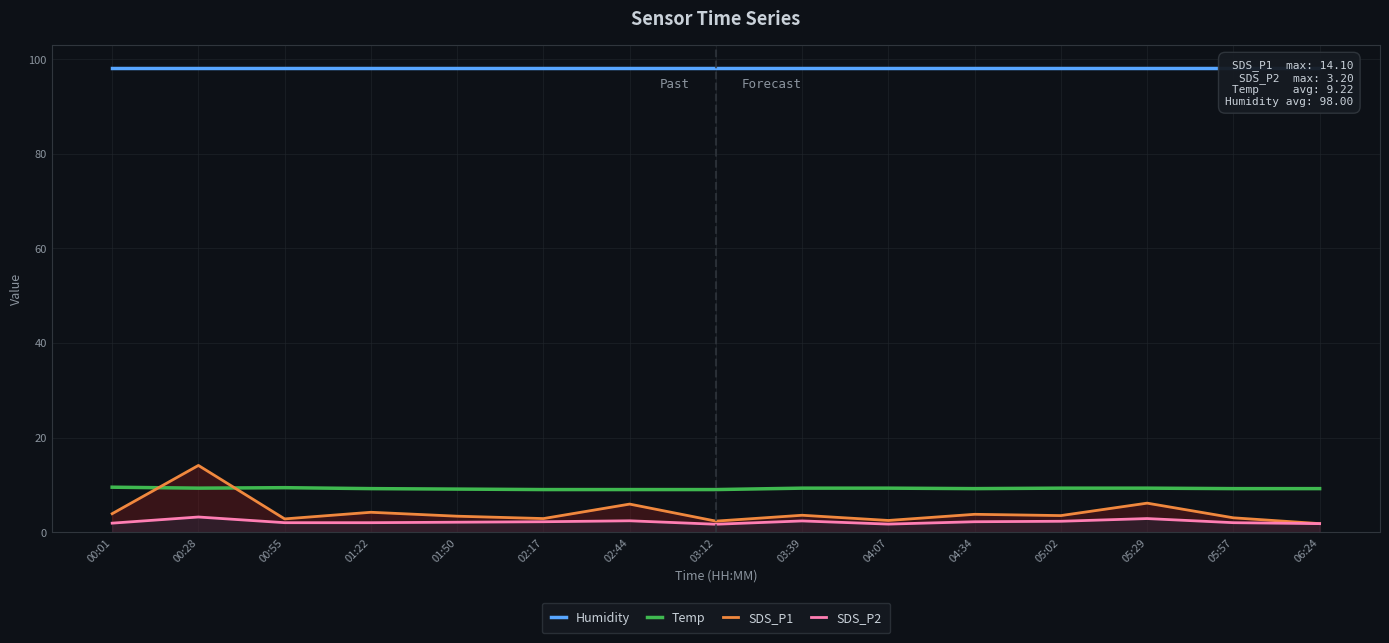

What is the average value of the SDS_P1 series?

4.3